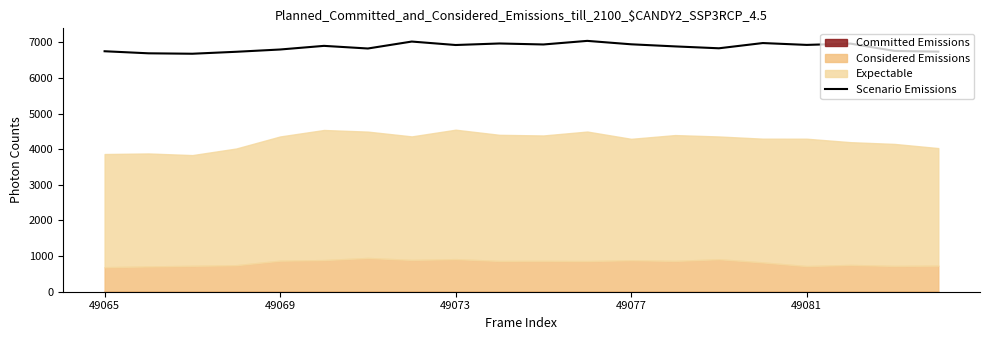

What is the lowest value of the Scenario Emissions series?

6679